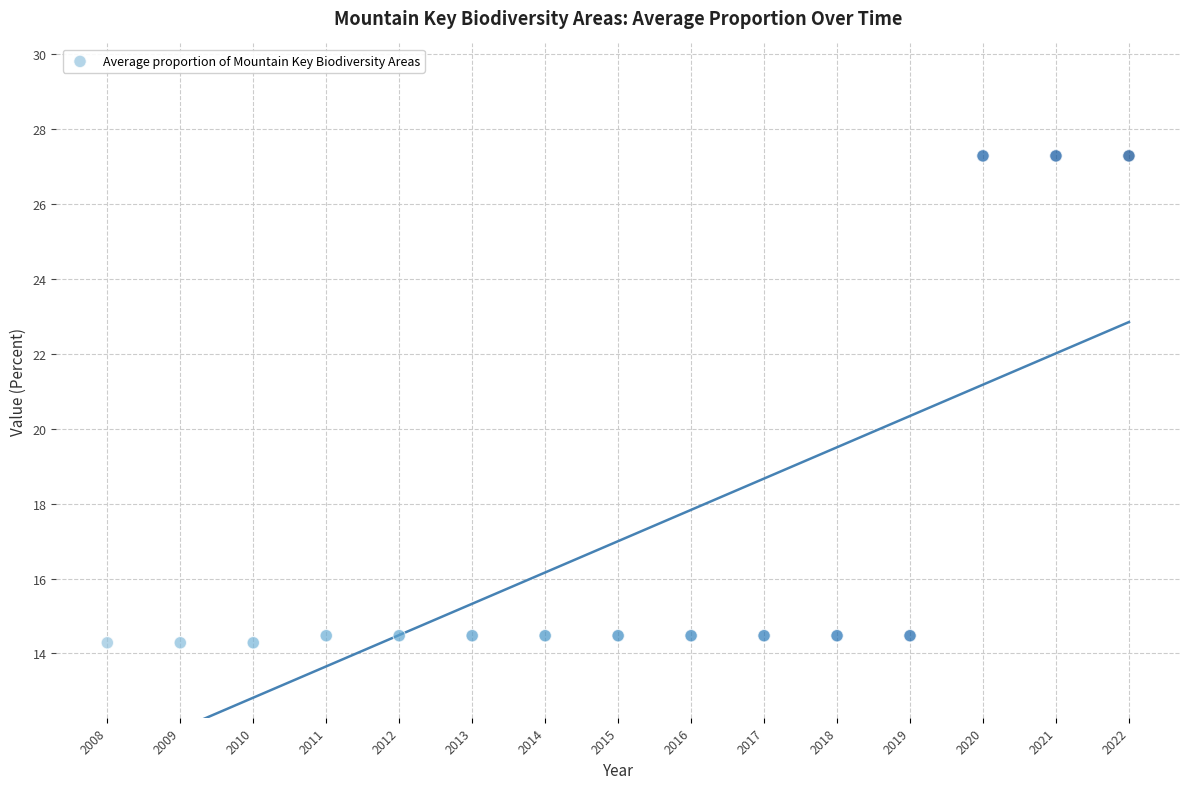

What is the range of X values (max minus min)?

14.0